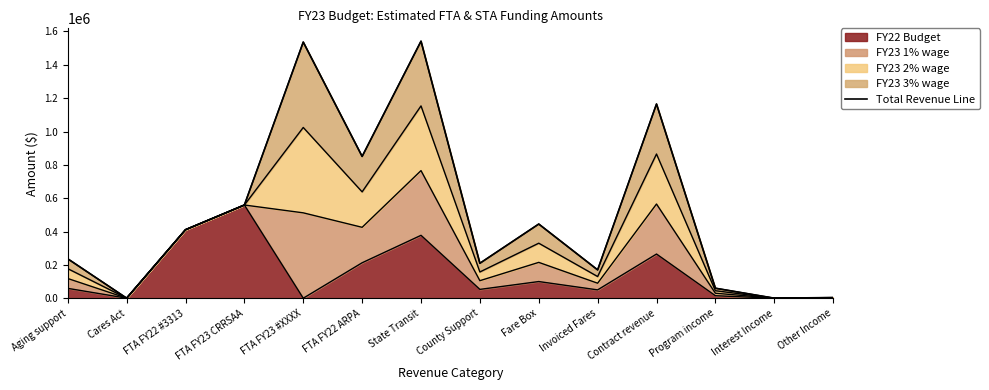

What is the sum of the values at County Support and FTA FY22 ARPA?

1060278